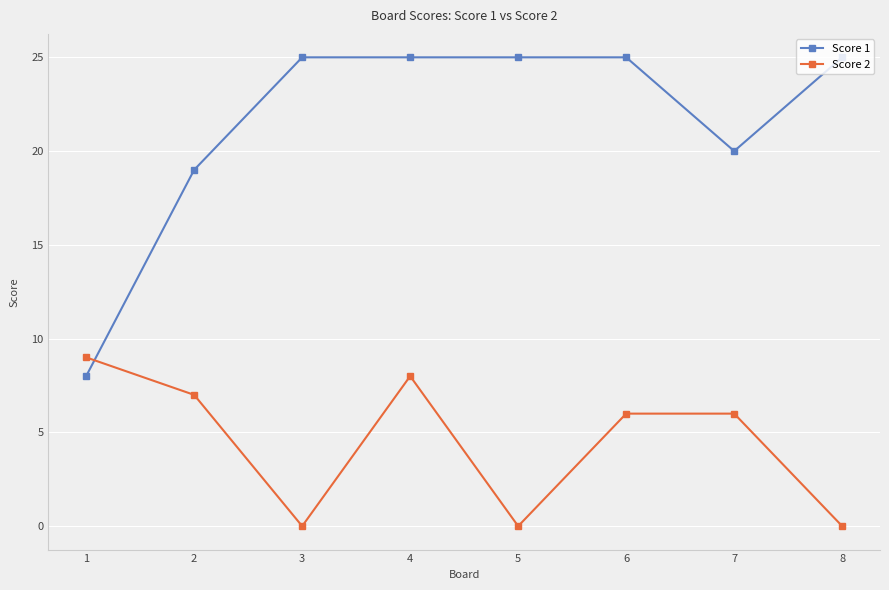

At 6, list the series in order from smallest to largest.

Score 2, Score 1